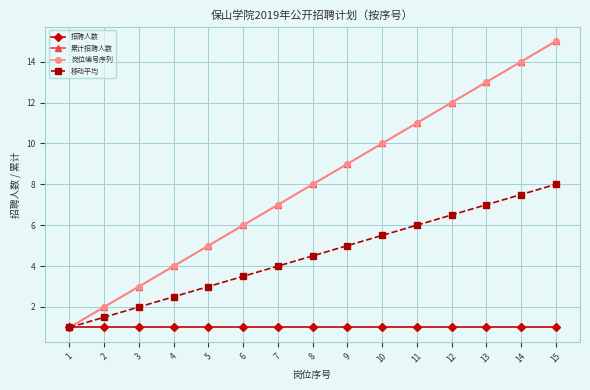

The 移动平均 series shows 4.7 at 14. True or false?

False